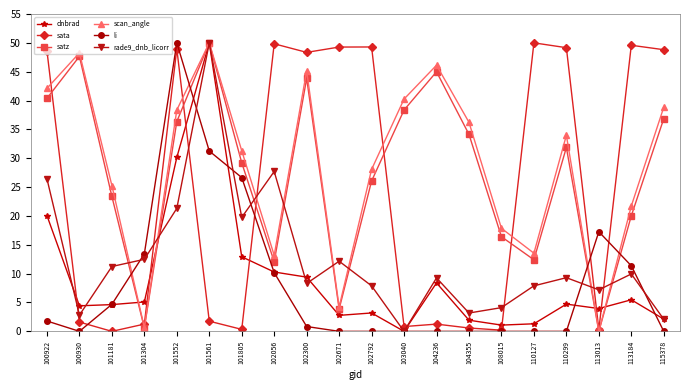

At which category is the sum across all series the highest?

101561